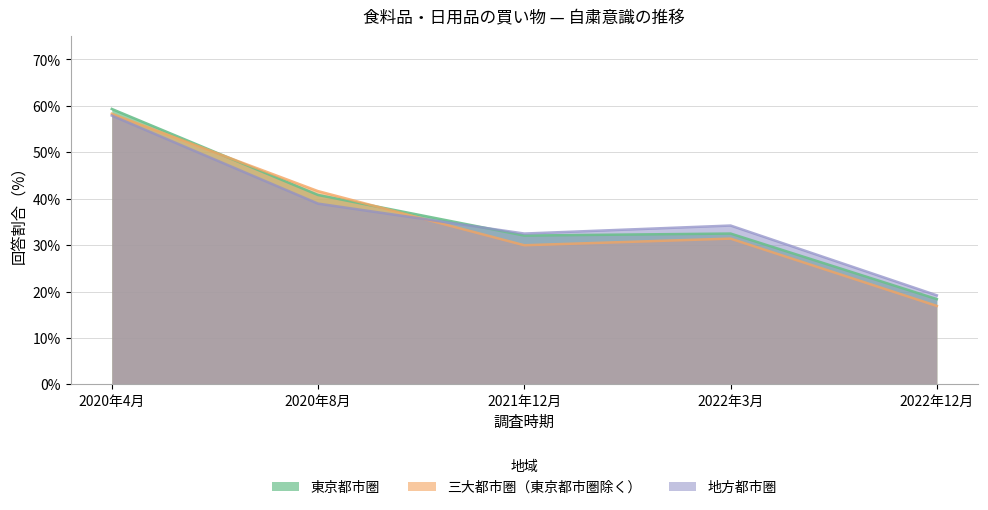

At which category does 東京都市圏 reach its first local peak?

2022年3月